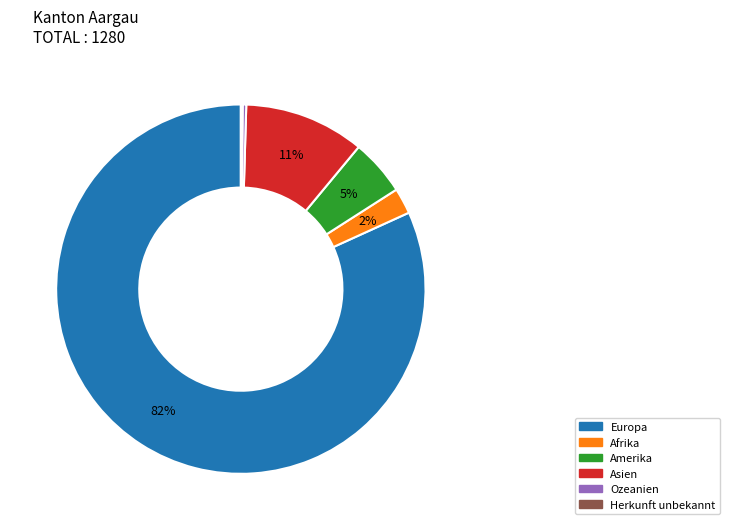

Is the sum of Ozeanien and Amerika greater than half?

No